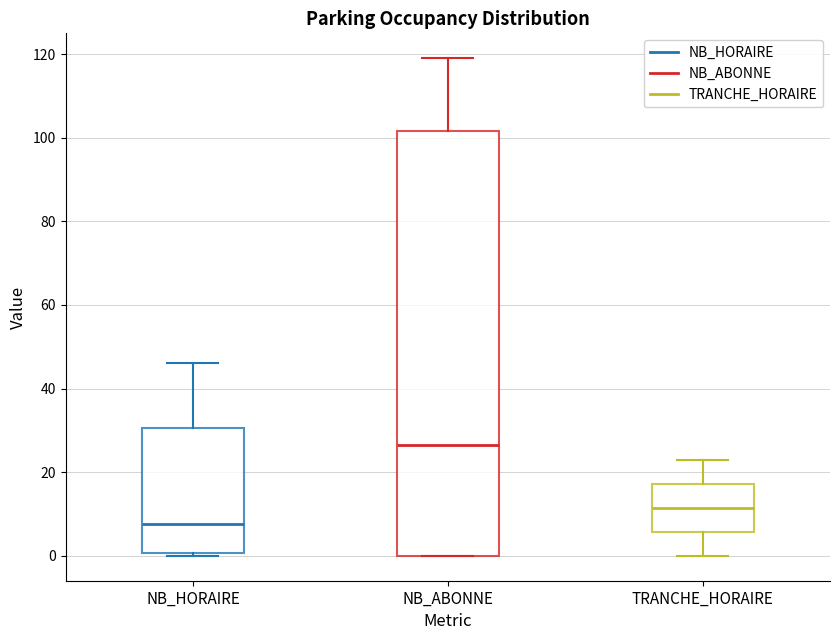

Where is the upper edge of the box for NB_HORAIRE on the y-axis? The values are not printed on the chart, so give them approximately, as read against the axis.

30